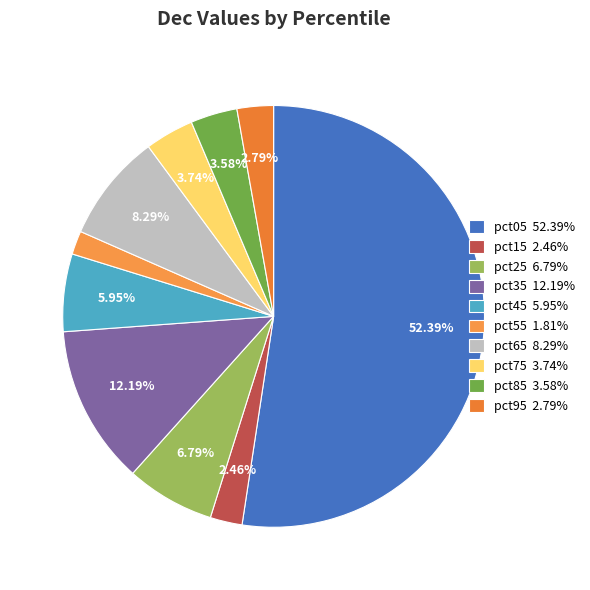

To the nearest percent, what is the combined percentage of pct45 and pct95?

9%